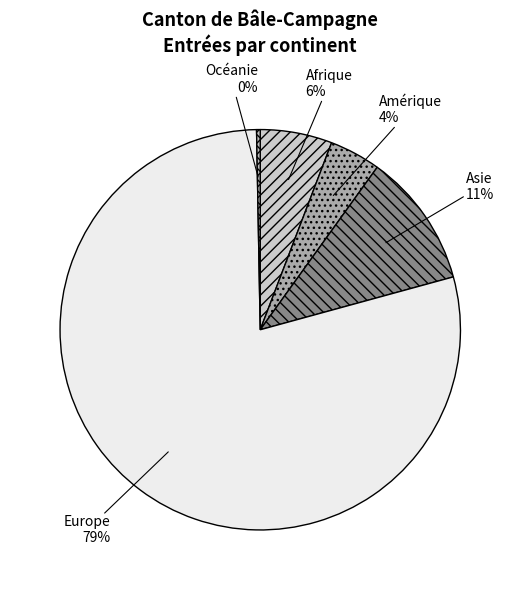

To the nearest percent, what is the difference between the largest and smallest slice percentages?

79%